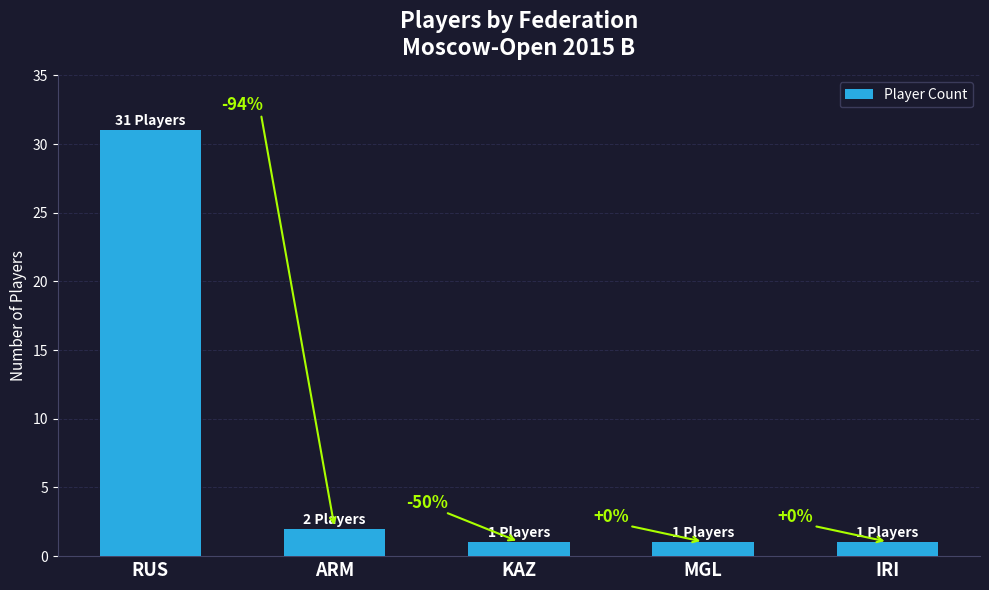

What is the difference between the maximum and minimum values?

30